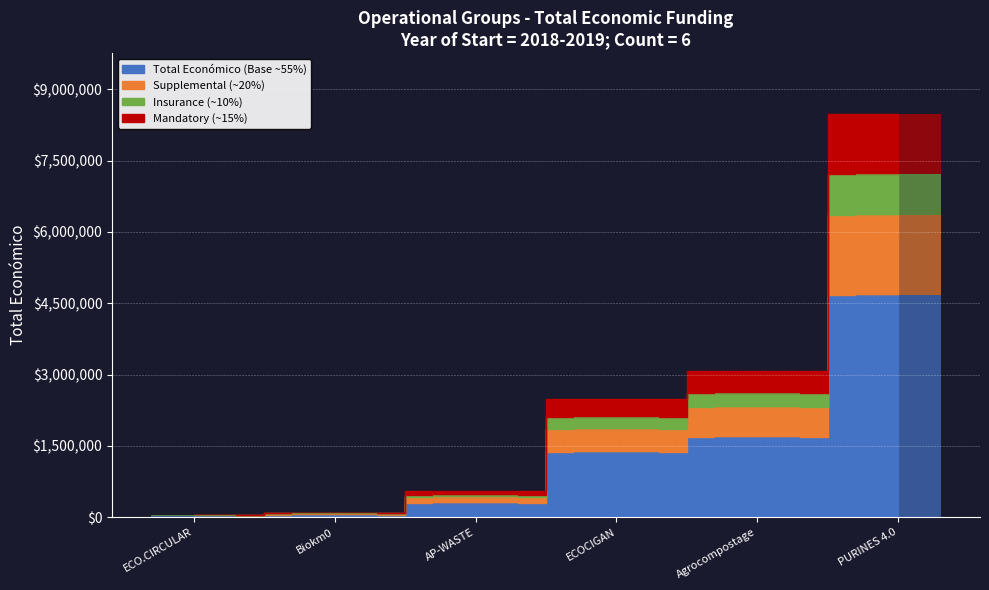

True or false: the data shows 558011 at AP-WASTE.

True